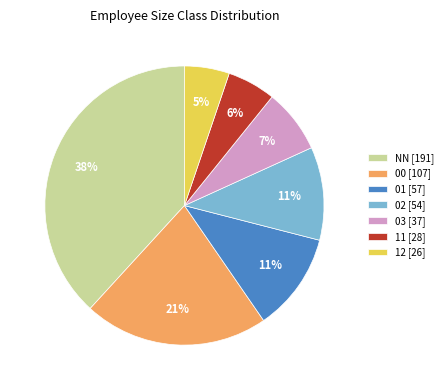

Between 03 [37] and 12 [26], which is larger?

03 [37]